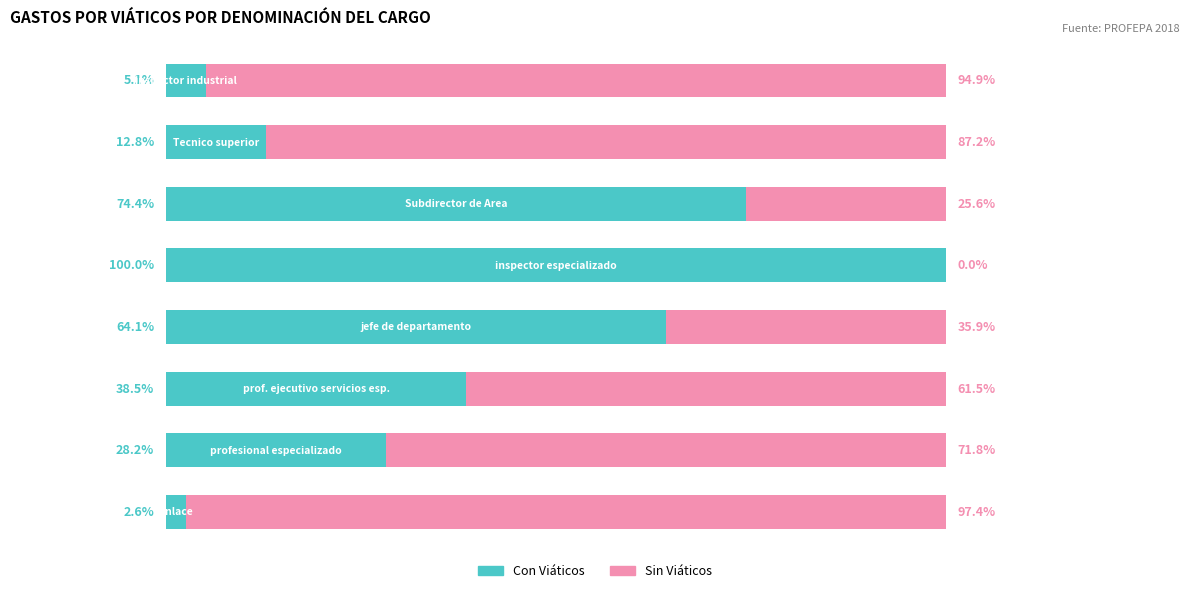

What are all the series names shown in the legend?

Con Viáticos, Sin Viáticos